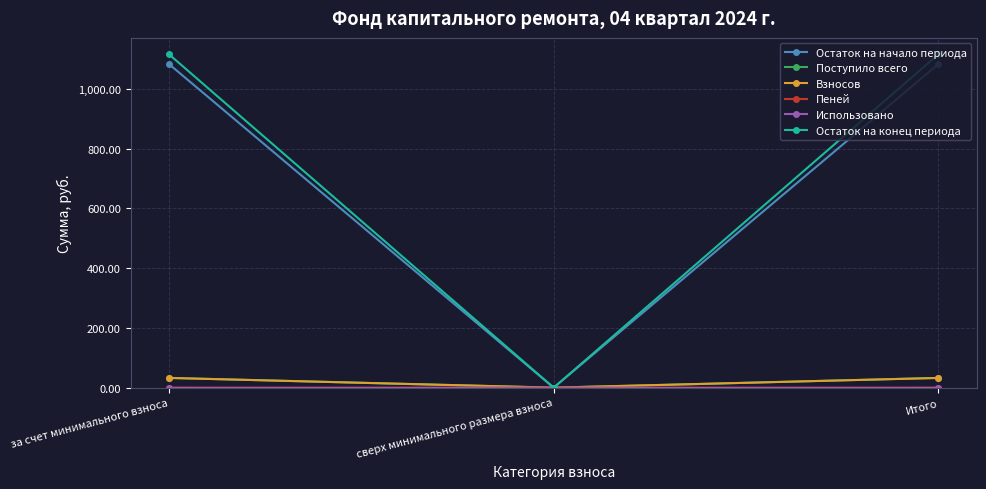

What is the average value of the Поступило всего series?

21.8